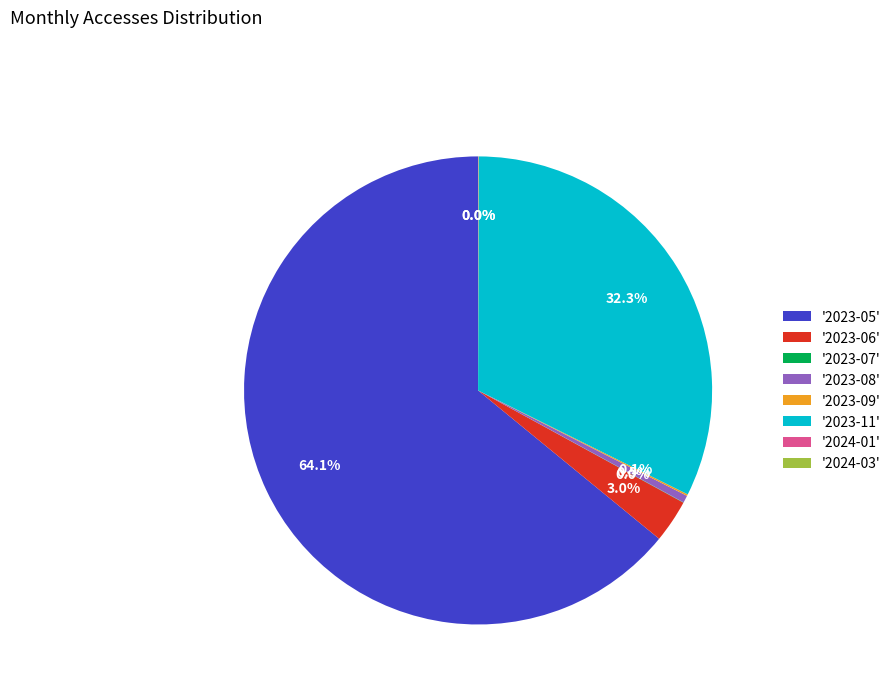

What percentage is NOT represented by '2023-08'?

99.5%